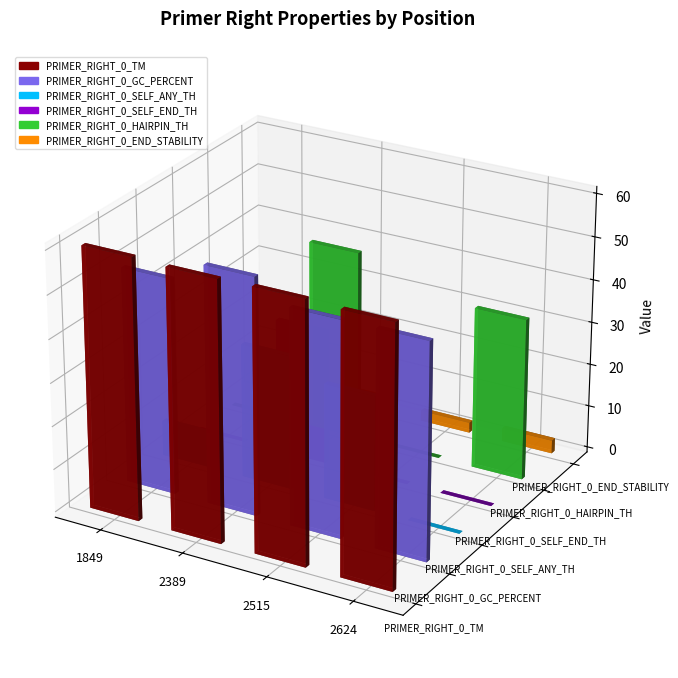

The value of PRIMER_RIGHT_0_TM at 2624 is 59.8. True or false?

True